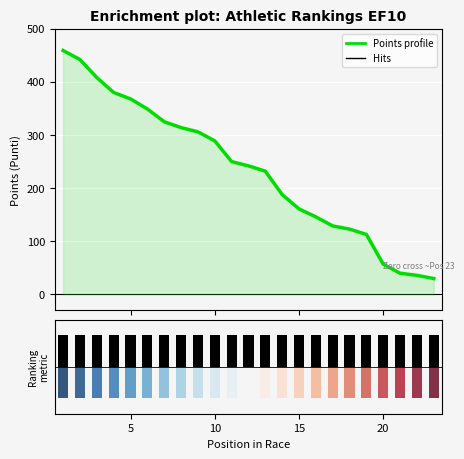

How many series are shown in this chart?

2